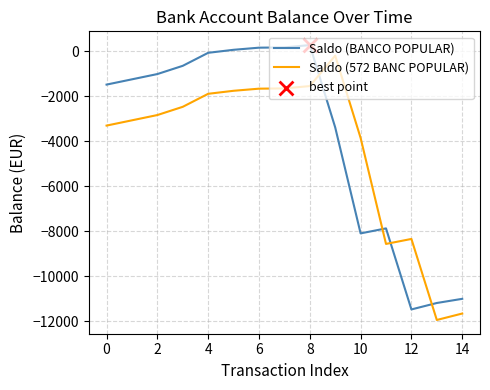

What is the highest value of the Saldo (BANCO POPULAR) series?

273.4